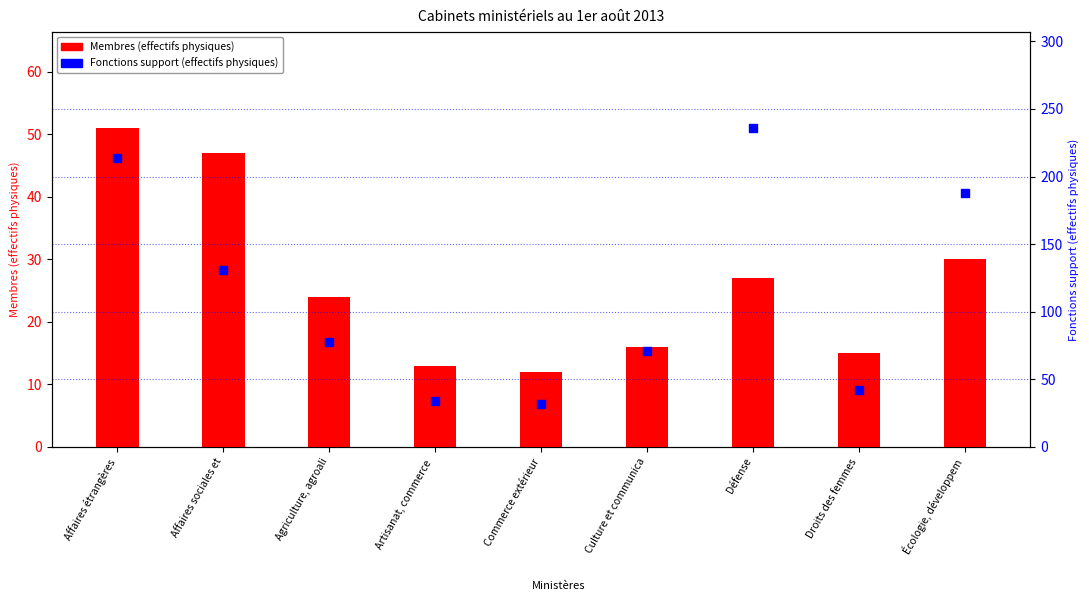

What is the total value across all series at Défense?

263